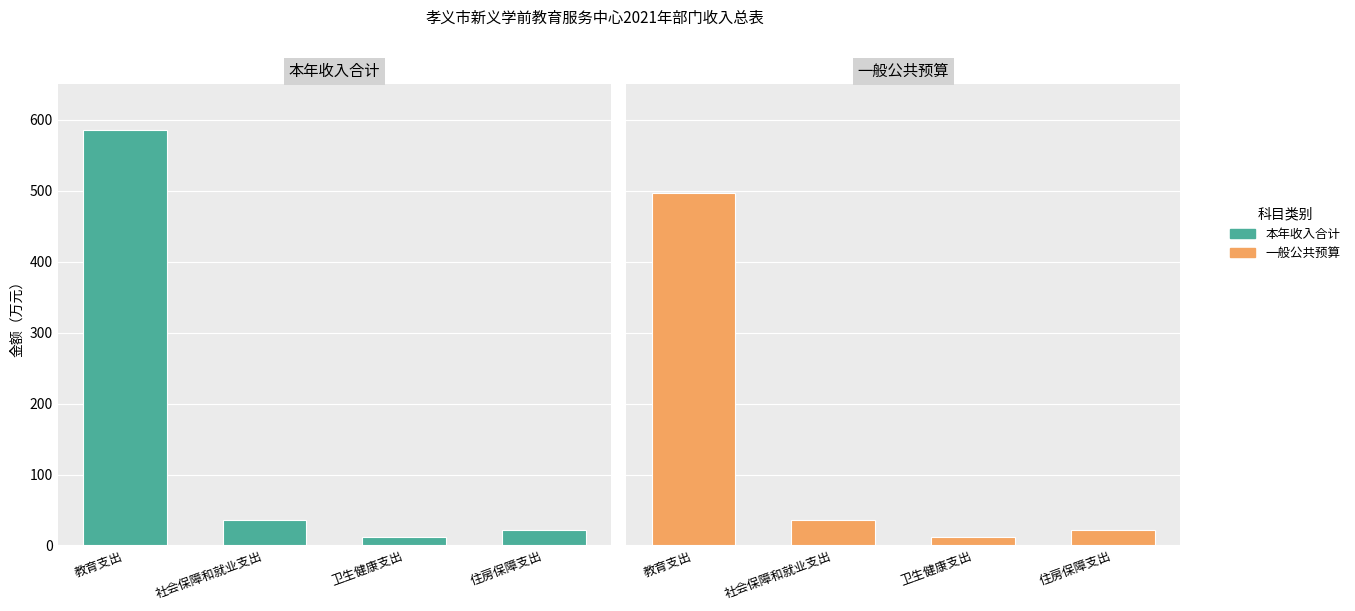

Count the number of data series in this chart.

2